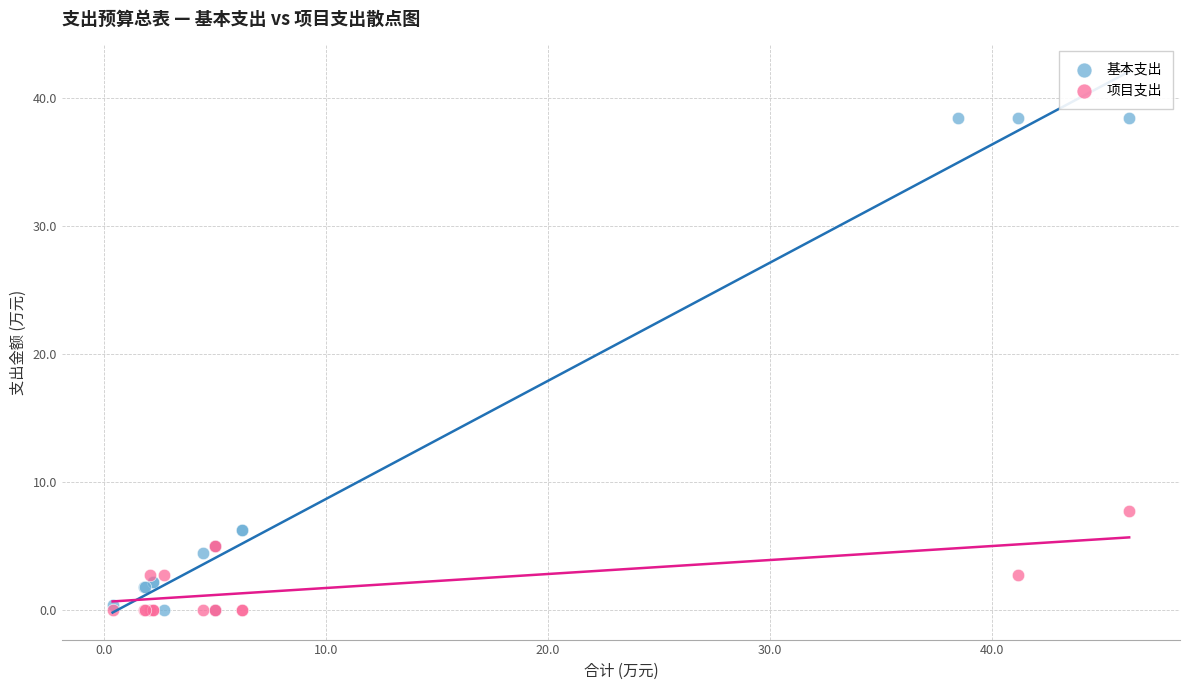

Which series has the widest spread of Y values?

基本支出